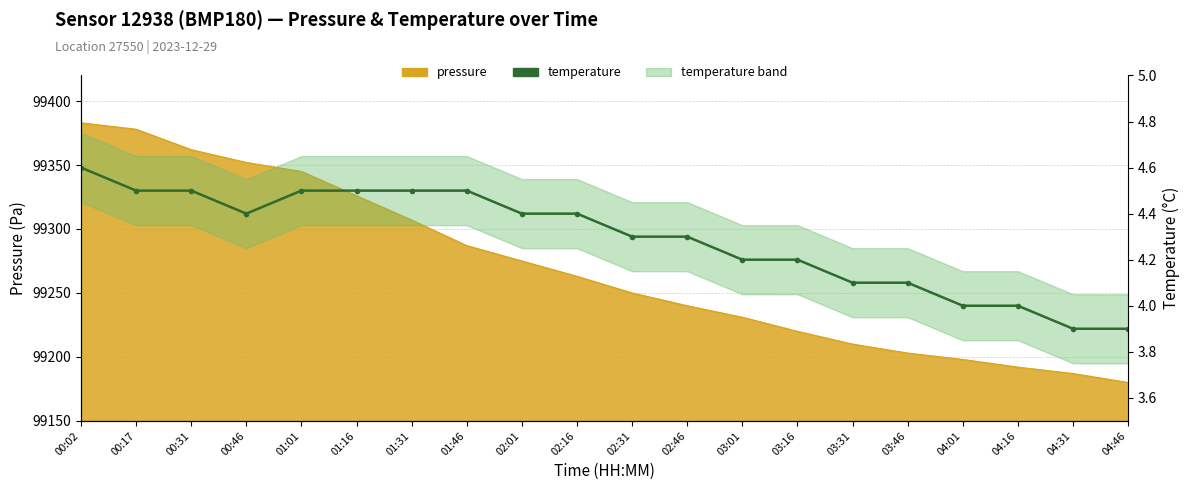

What is the smallest value displayed?

3.9